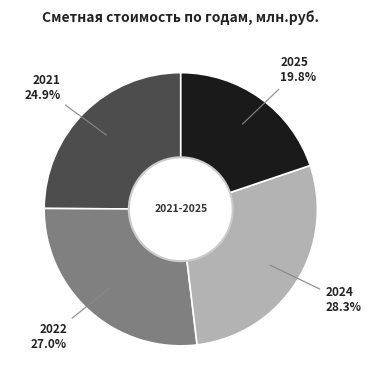

Is there any slice that represents more than half of the pie?

No